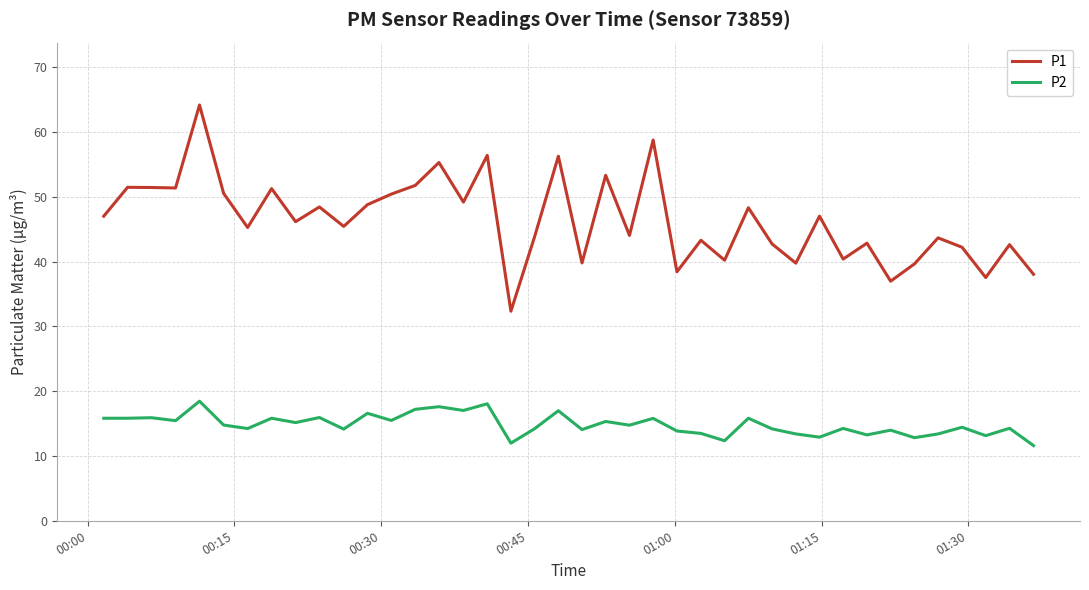

What is the difference between the maximum and minimum values in the P1 series?

31.8